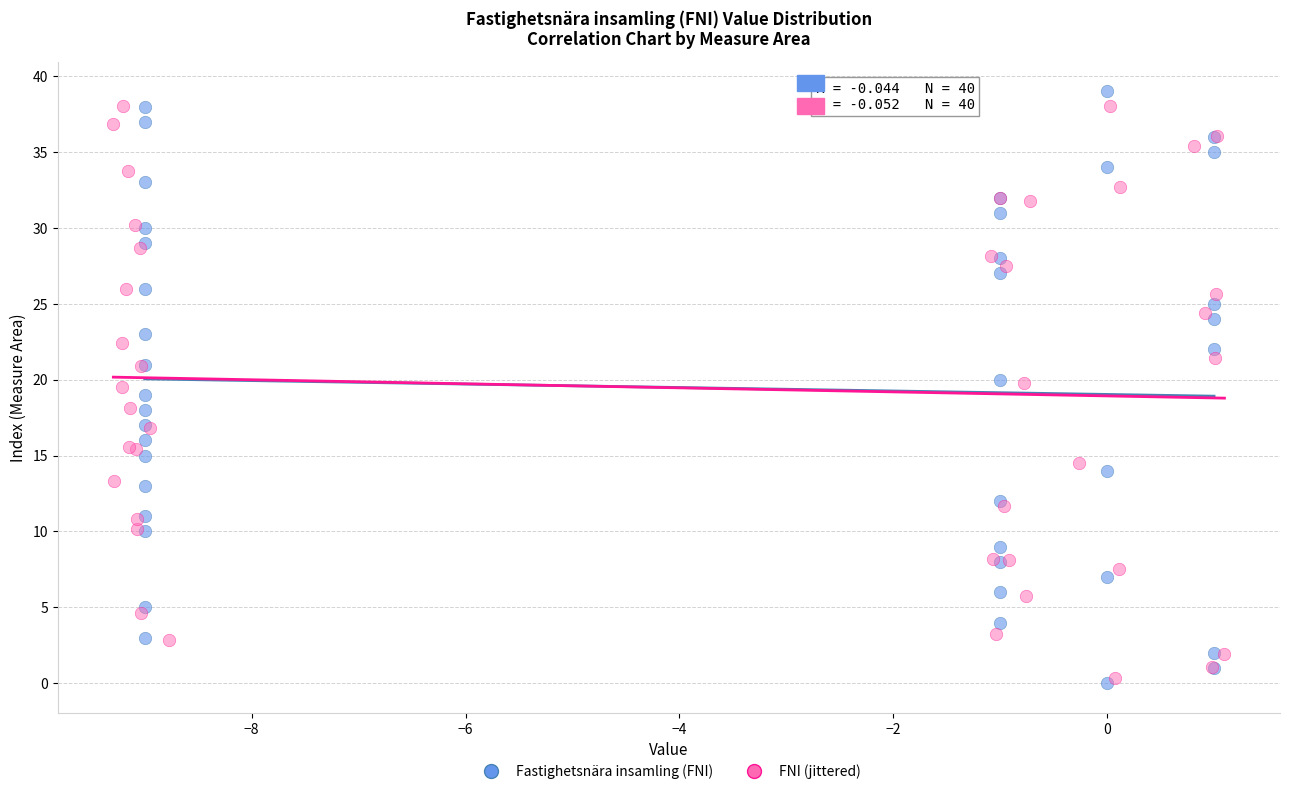

What are all the series names shown in the legend?

Fastighetsnära insamling (FNI), FNI (jittered)